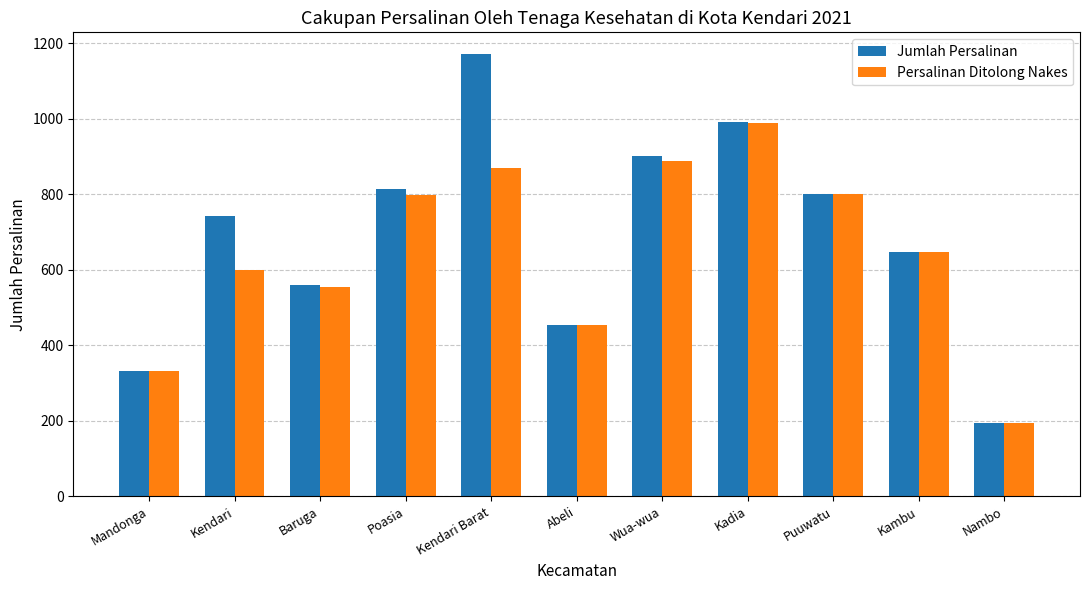

Which label corresponds to the largest value in the chart?

Kendari Barat